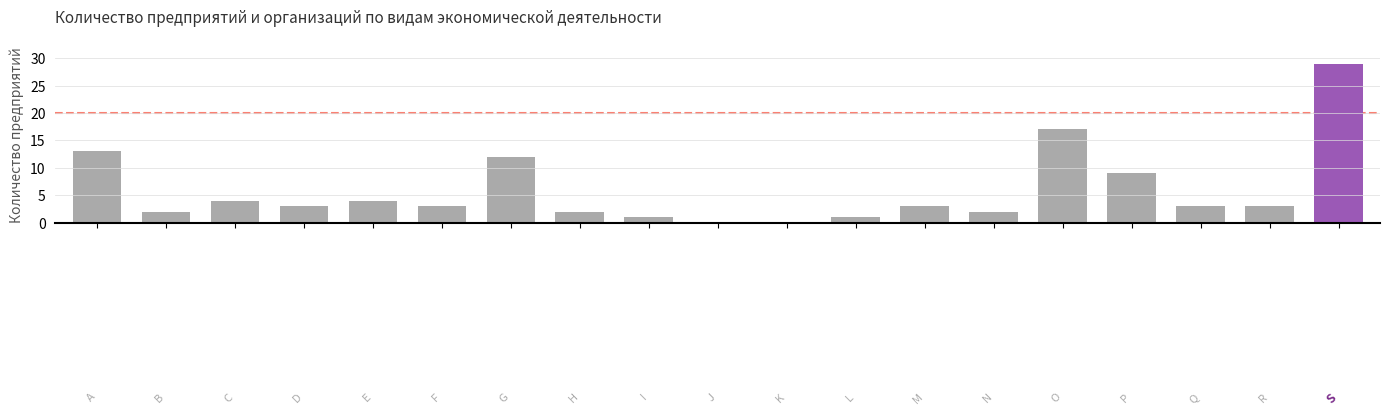

What is the greatest value displayed?

29